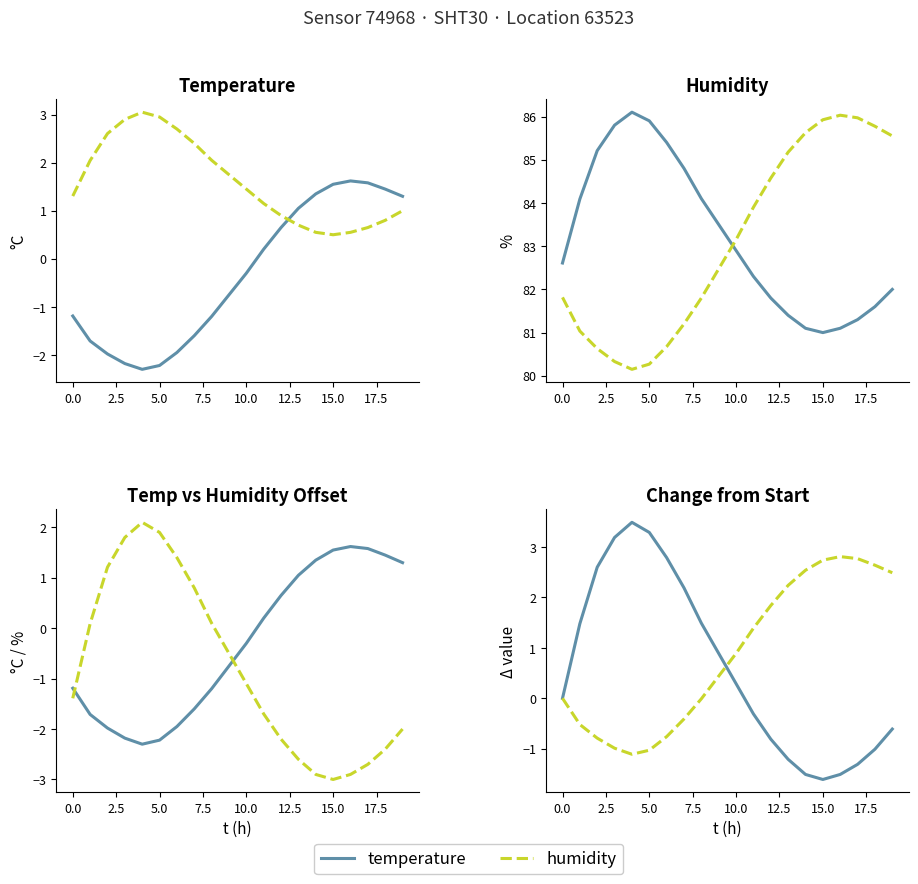

True or false: humidity and temperature intersect in this chart.

True